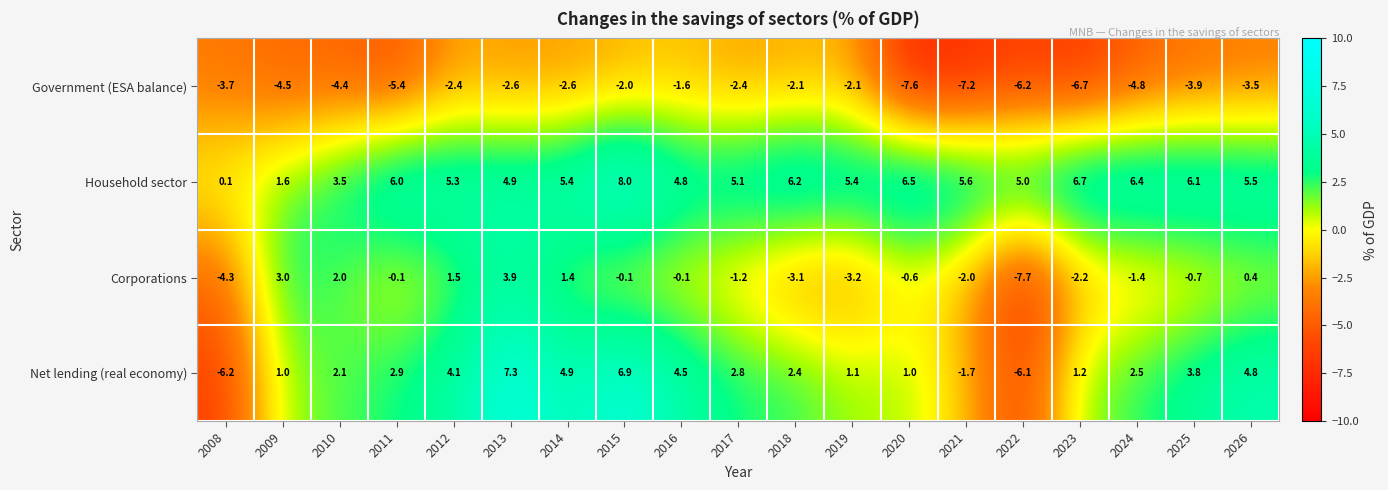

How many categories are shown in the chart?

19